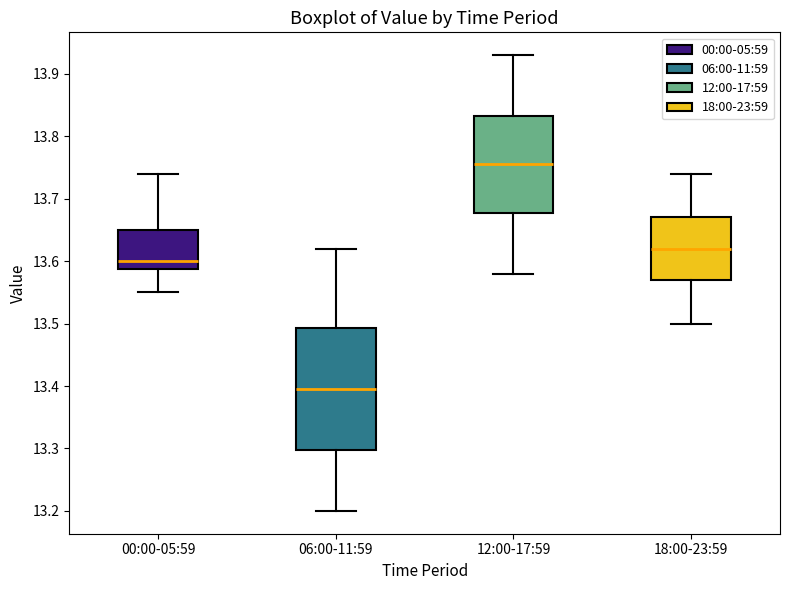

Reading left to right, transcribe this box plot: for each box, give where its median line is, the range the box spans, and where its two whiskers end, as read against the y-axis. The values are not printed on the chart, so give them approximately, as read against the axis.

00:00-05:59: median 13.60, box 13.59 to 13.65, whiskers 13.55 to 13.74
06:00-11:59: median 13.40, box 13.30 to 13.49, whiskers 13.20 to 13.62
12:00-17:59: median 13.76, box 13.68 to 13.83, whiskers 13.58 to 13.93
18:00-23:59: median 13.62, box 13.57 to 13.67, whiskers 13.50 to 13.74